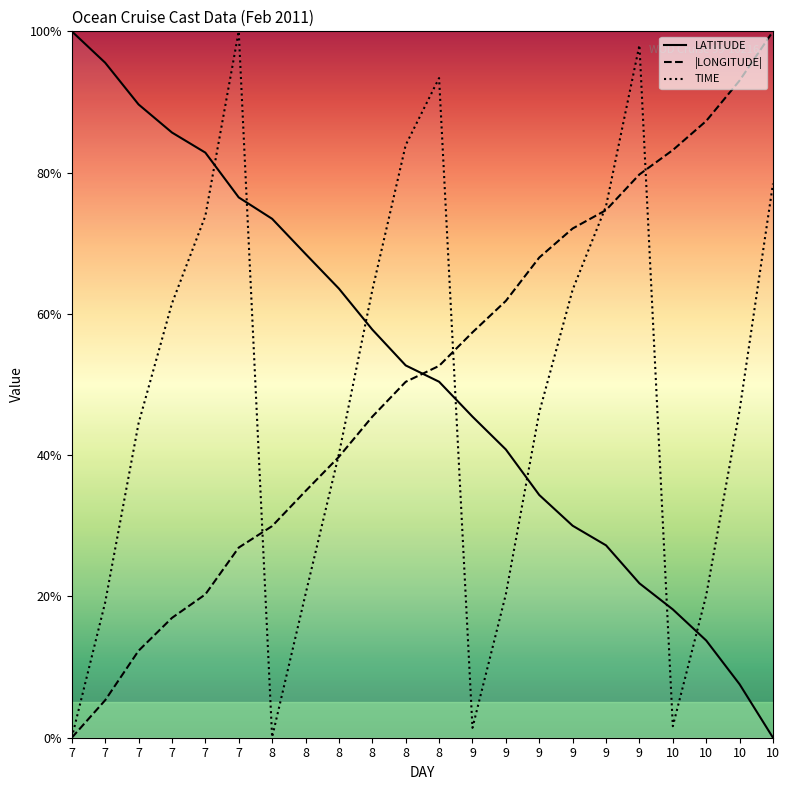

What is the spread (max minus min) of values at 10?

81.6